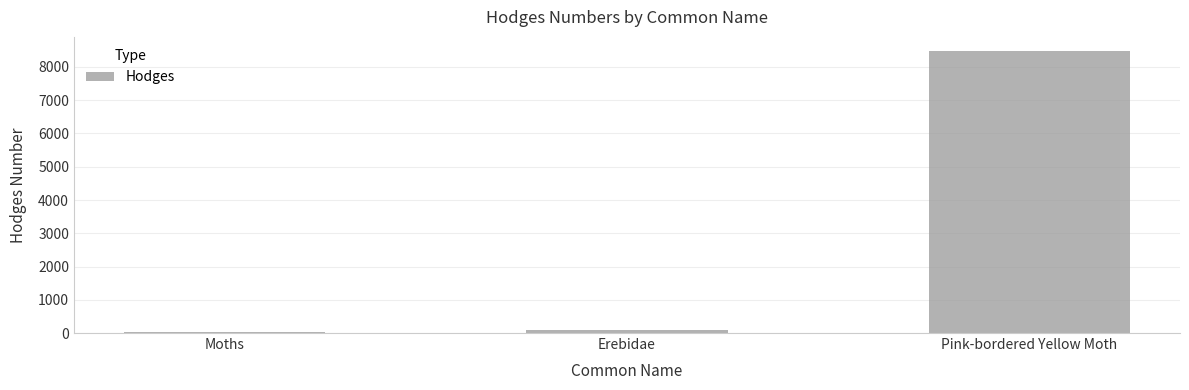

What is the sum of all values?

8603.2